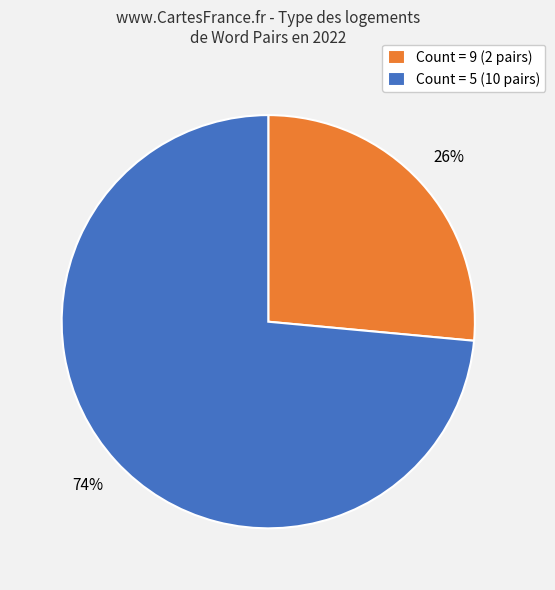

Which has a higher value, Count = 9 (2 pairs) or Count = 5 (10 pairs)?

Count = 5 (10 pairs)